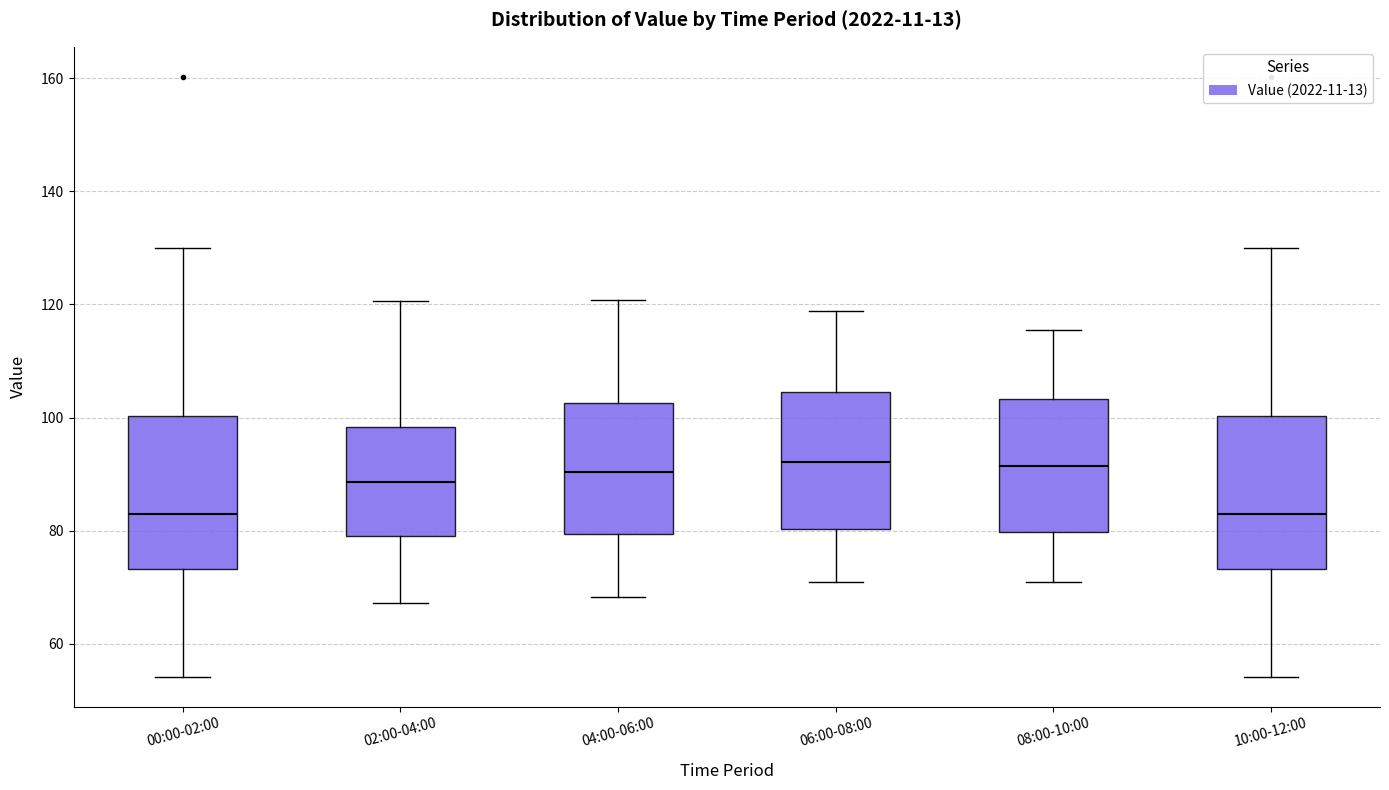

Where is the upper edge of the box for 04:00-06:00 on the y-axis? The values are not printed on the chart, so give them approximately, as read against the axis.

102